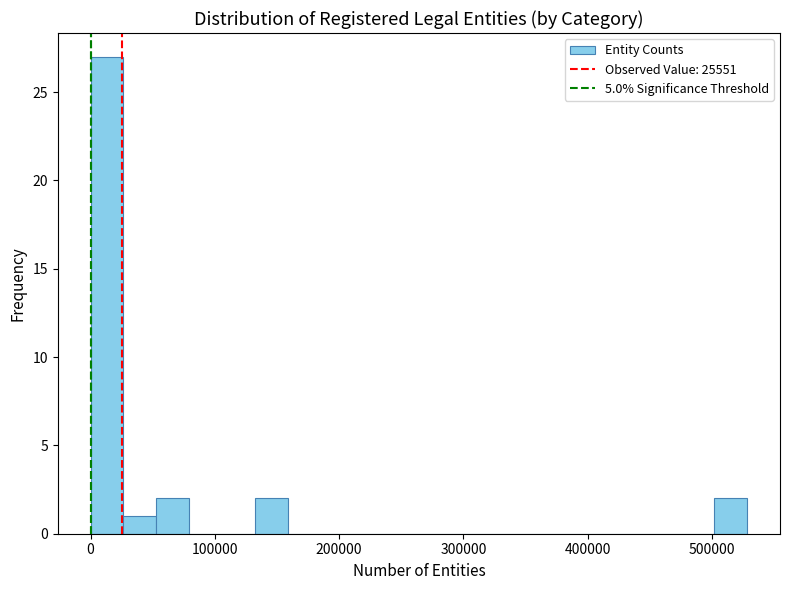

Read against the x-axis, roughly where is the centre of the tallest bar?

10000